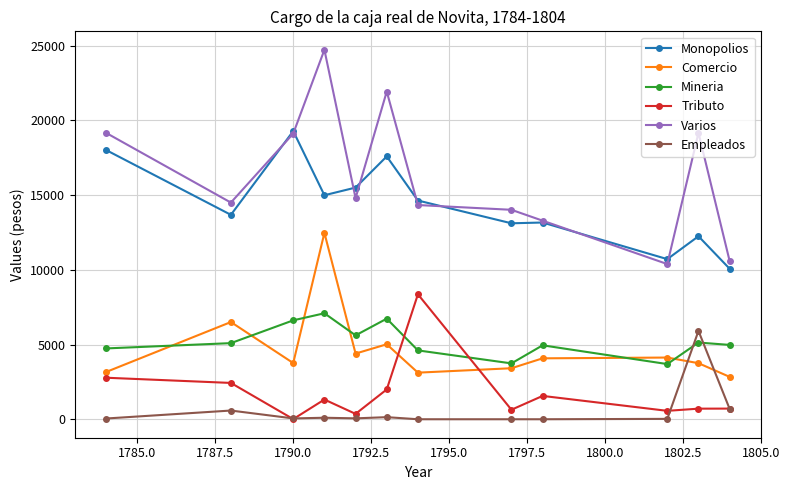

Which series has the largest total across all categories?

Varios